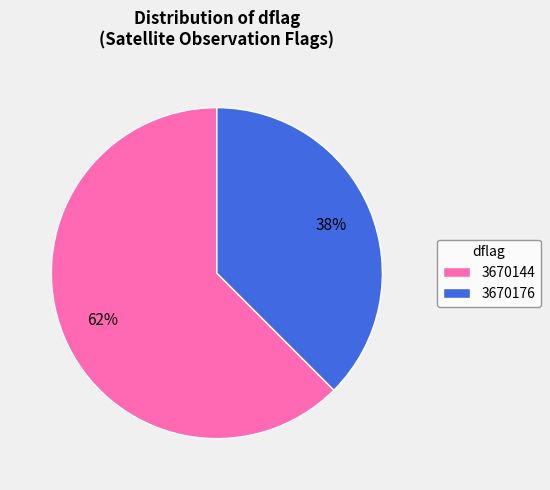

To the nearest percent, what is the combined percentage of 3670176 and 3670144?

100%